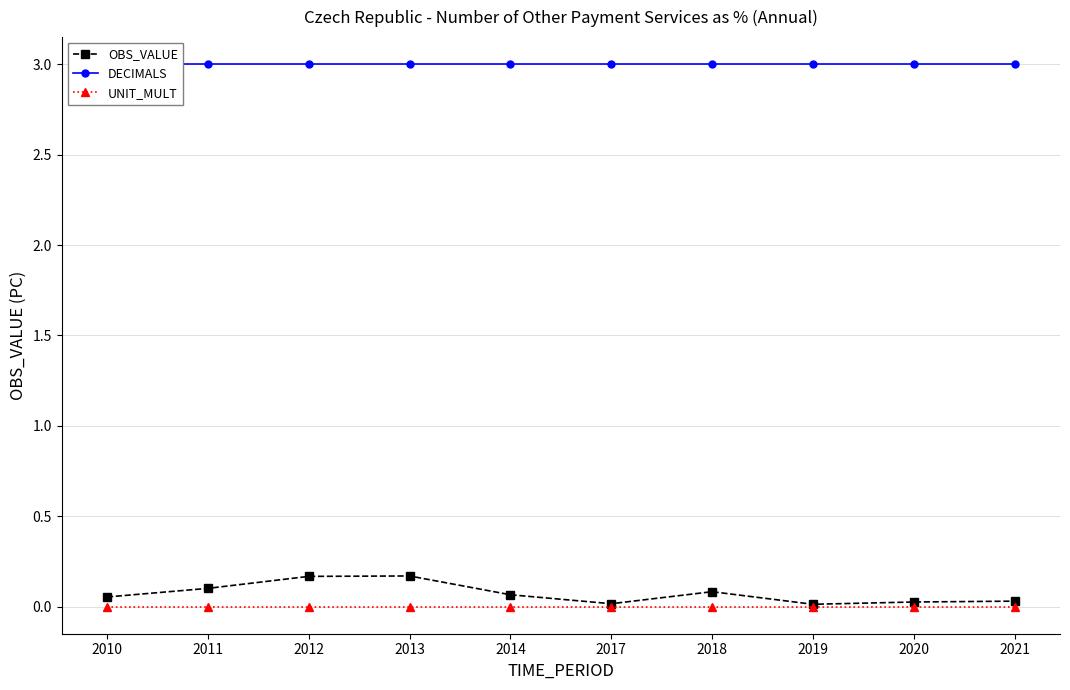

Rank the series by their maximum value, from highest to lowest.

DECIMALS, OBS_VALUE, UNIT_MULT